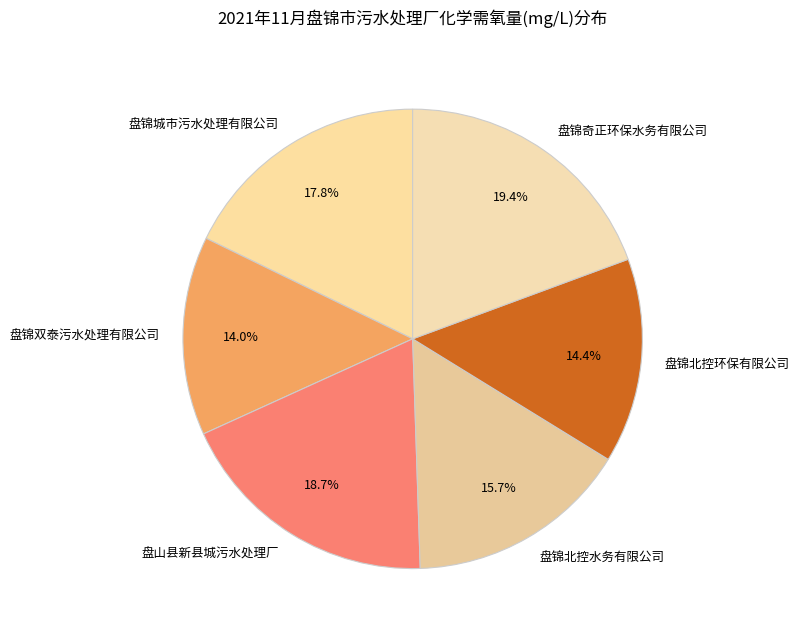

What percentage is NOT represented by 盘锦双泰污水处理有限公司?

86.0%